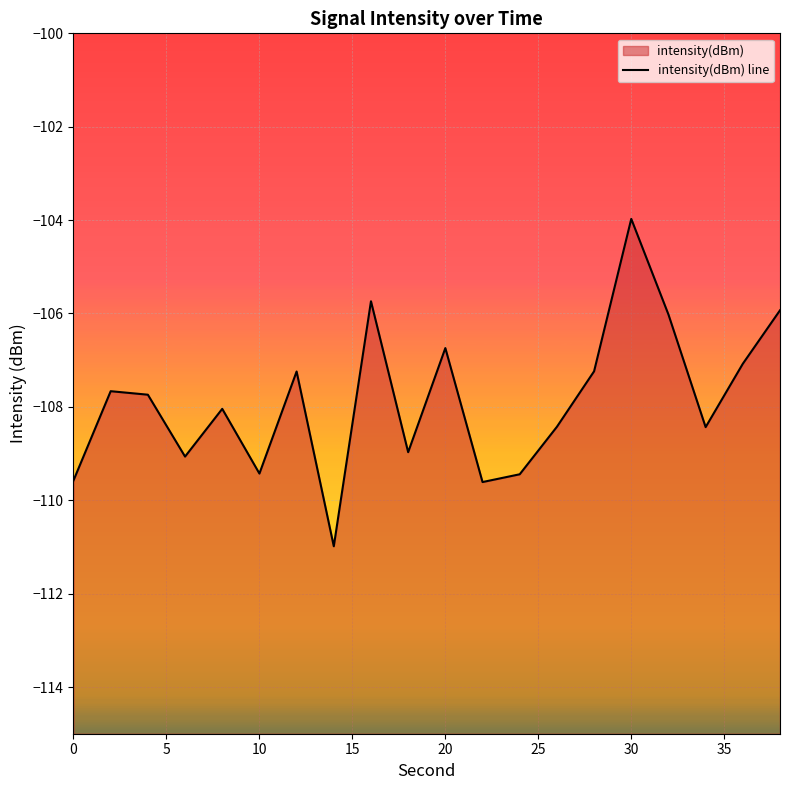

Count the number of data series in this chart.

1